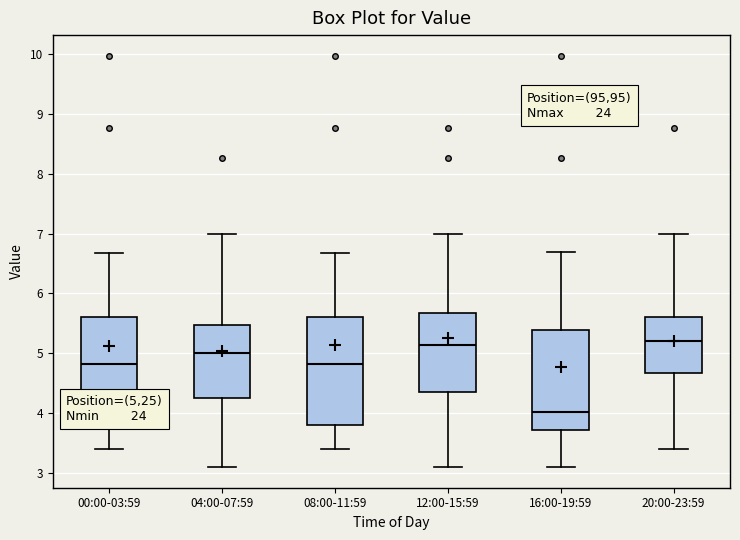

Where does the lower whisker of the box for 16:00-19:59 end on the y-axis? The values are not printed on the chart, so give them approximately, as read against the axis.

3.1